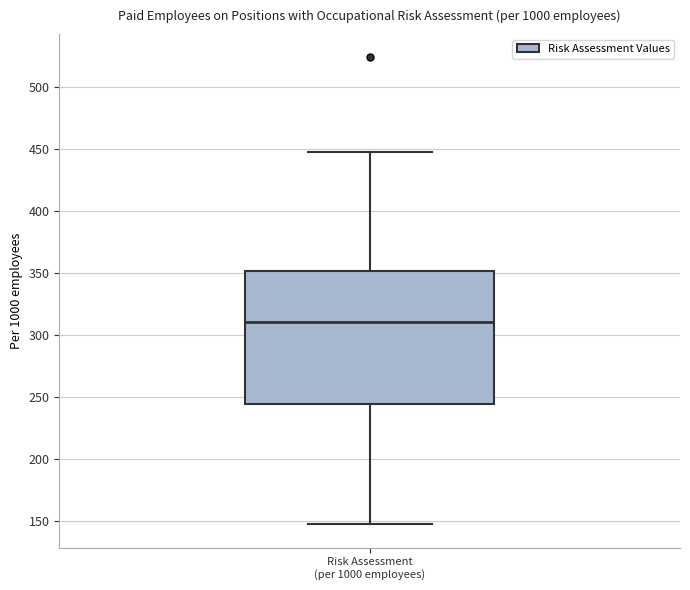

Read this box plot against the y-axis: the position of the median line, the range covered by the box, and the ends of both whiskers. The values are not printed on the chart, so give them approximately, as read against the axis.

median 310, box 245 to 350, whiskers 150 to 450